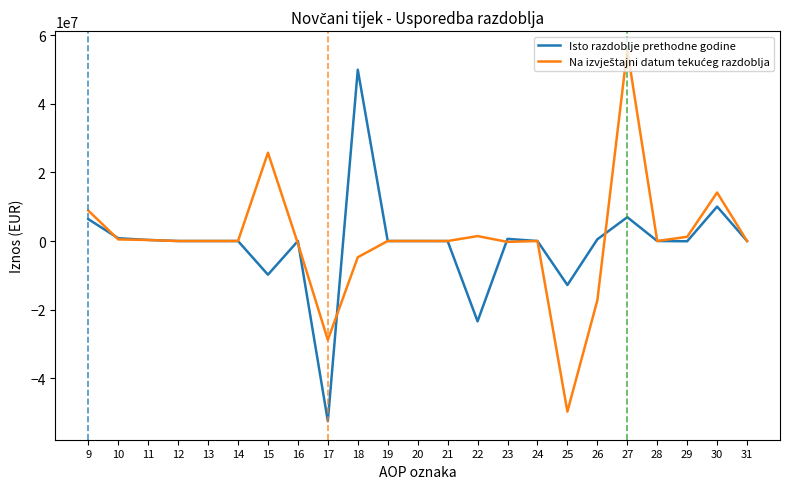

At which category is the sum across all series the highest?

27